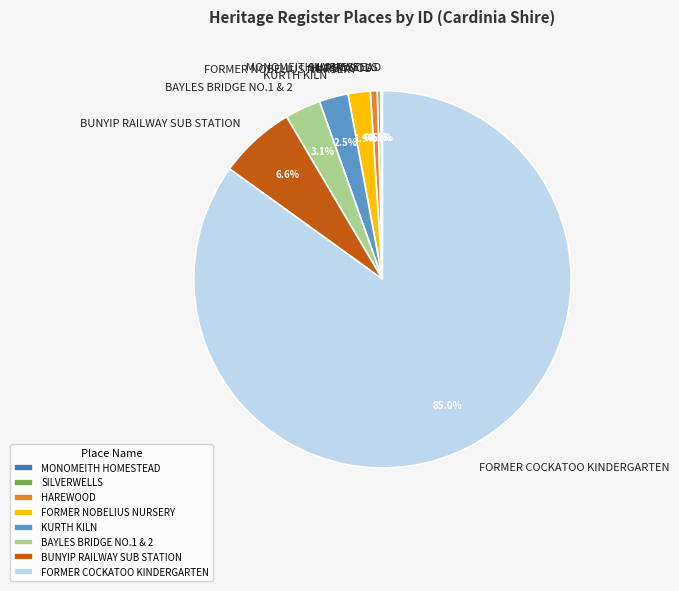

Does FORMER NOBELIUS NURSERY represent more than half of the total?

No